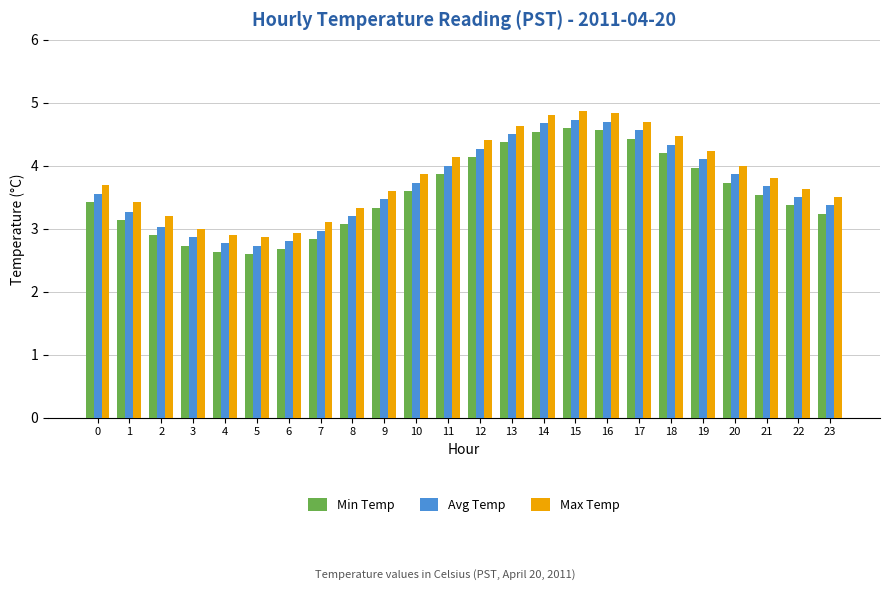

How many bars are there in total?

72